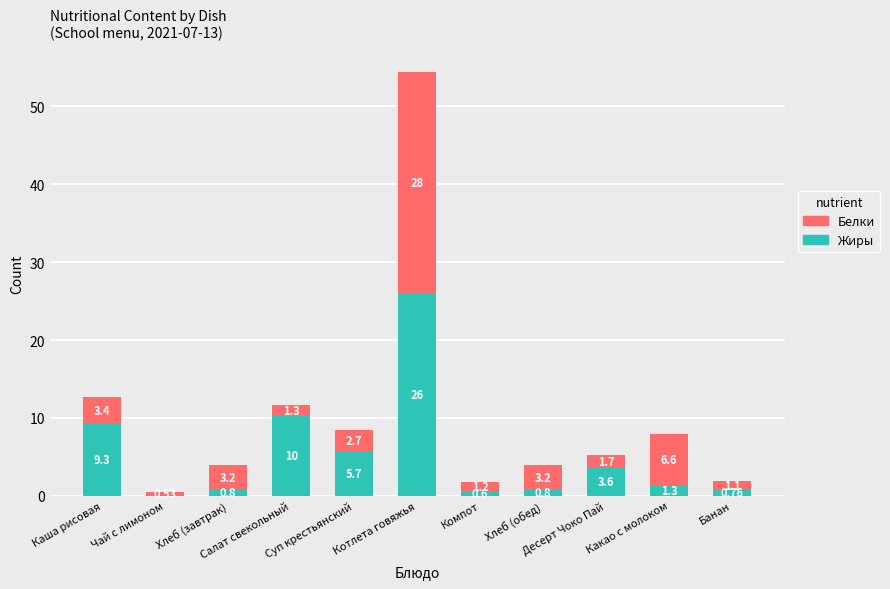

What are all the series names shown in the legend?

Белки, Жиры